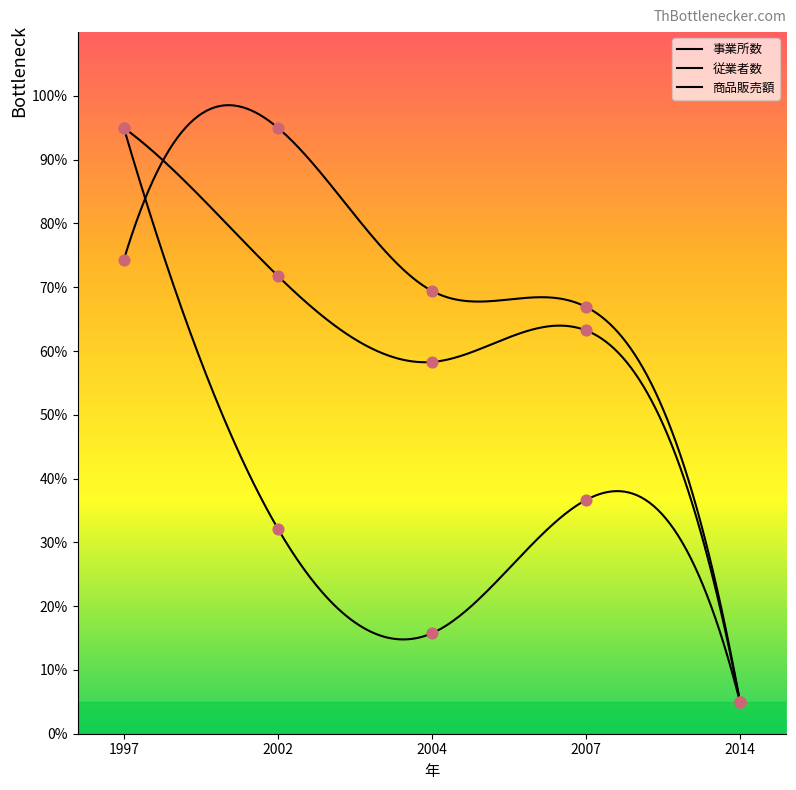

Is the value of 従業者数 at 2004 greater than the value of 商品販売額 at 1997?

No